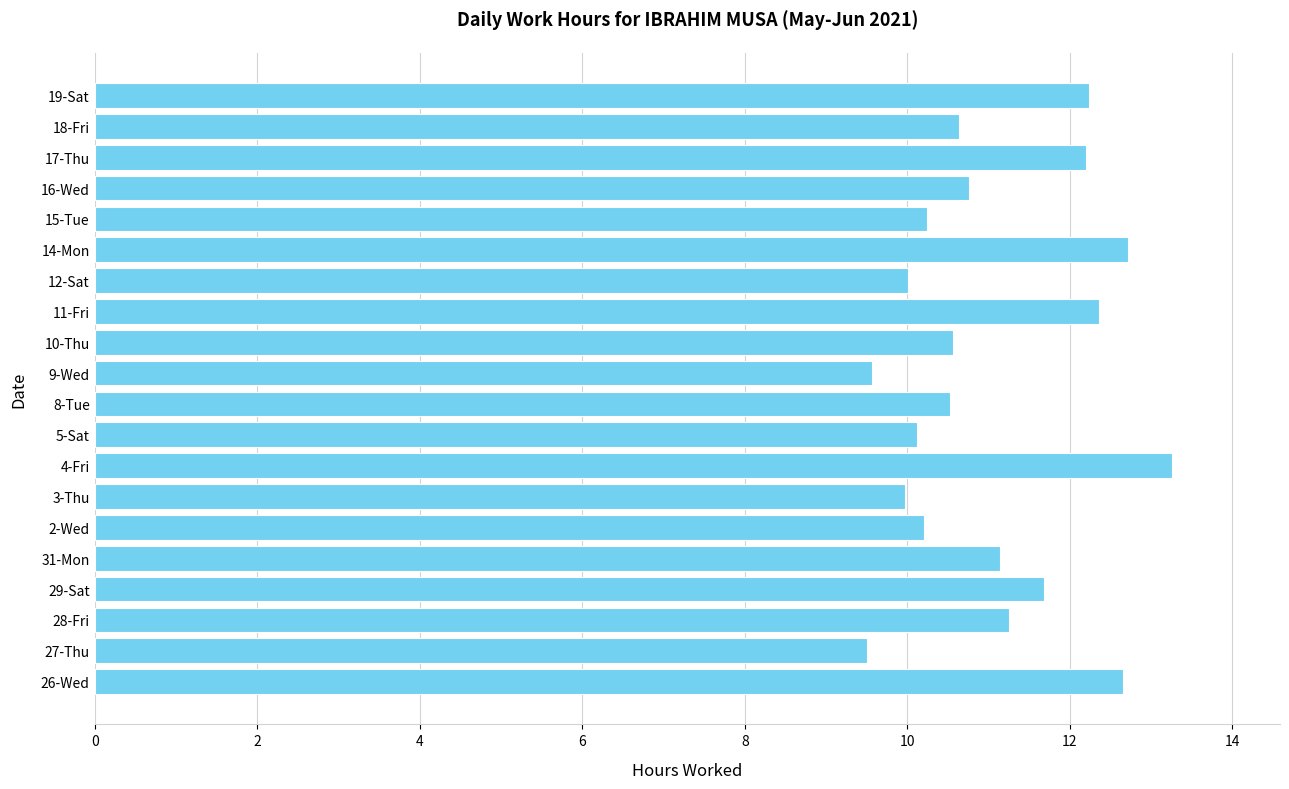

The value at 4-Fri is 17.2. True or false?

False